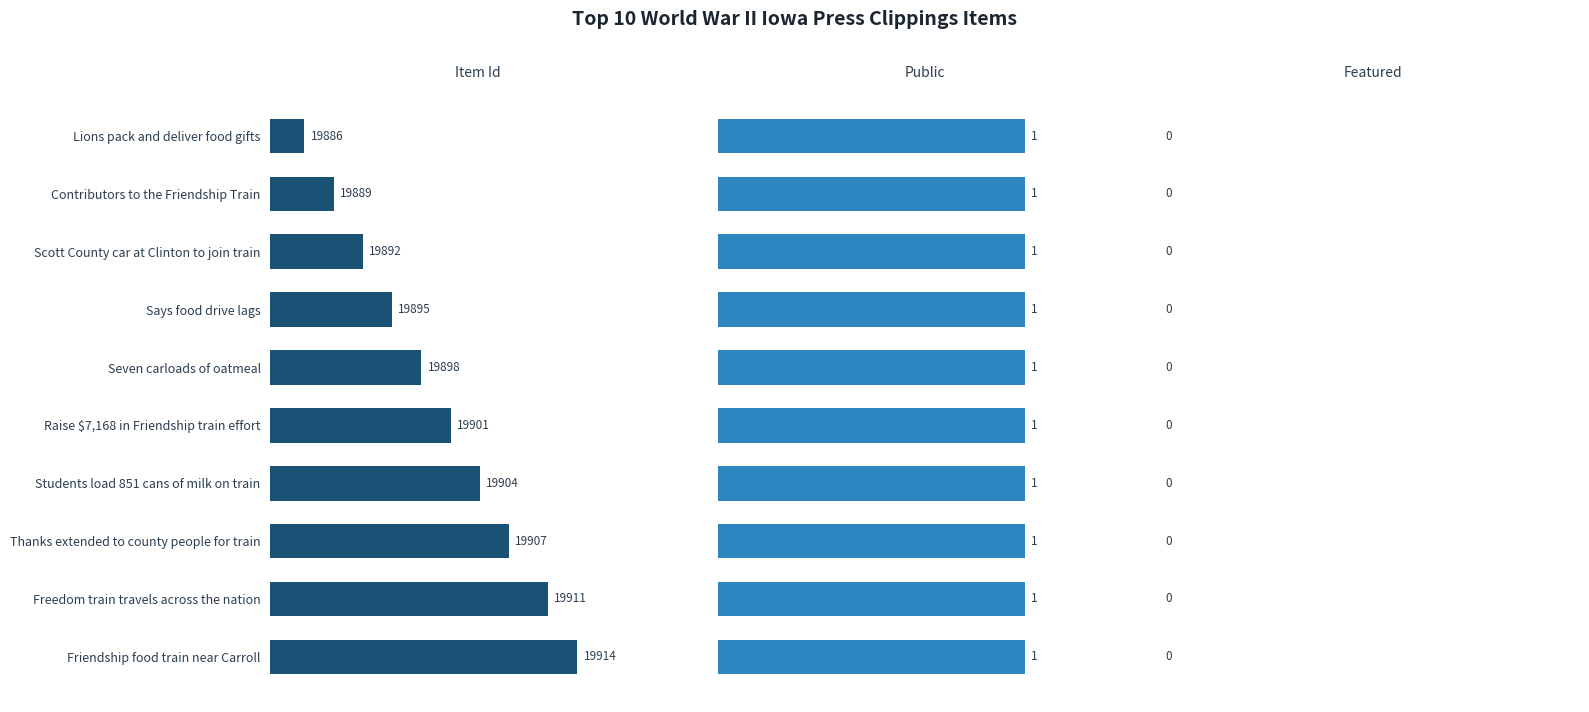

Which series has the largest range (max minus min)?

Item Id